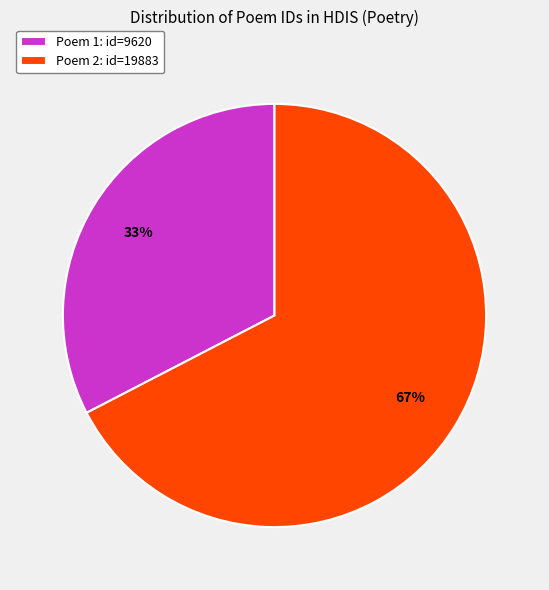

Which category has the biggest portion of the pie?

Poem 2: id=19883